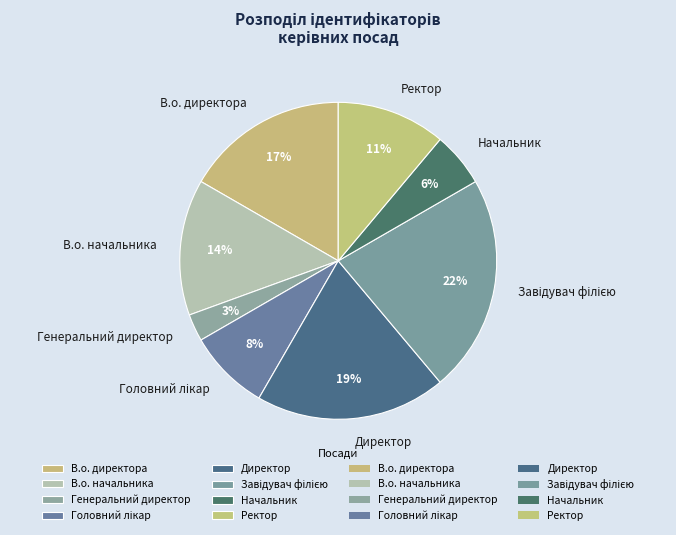

Which has a higher value, В.о. директора or Начальник?

В.о. директора